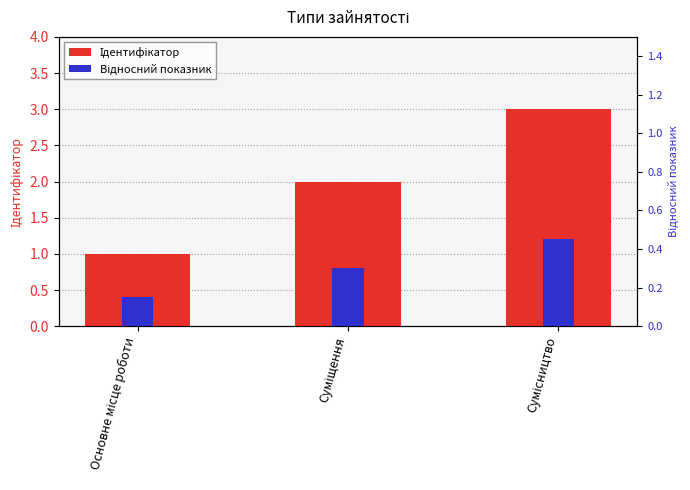

The value of Відносний показник at Сумісництво is 0.4. True or false?

True